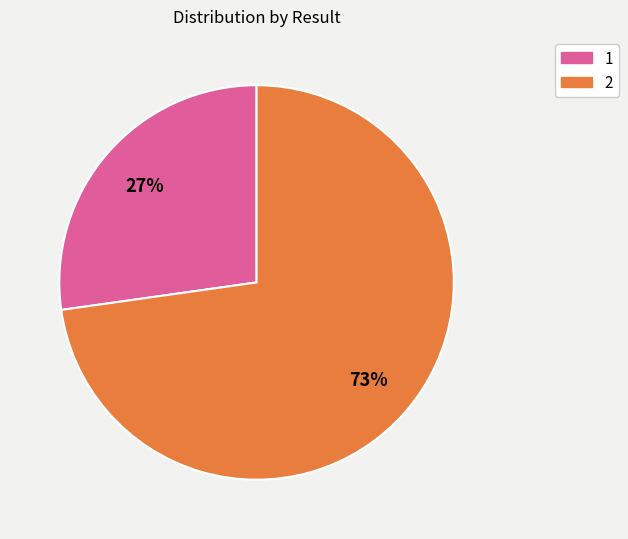

Do 2 and 1 together represent more than half of the pie?

Yes